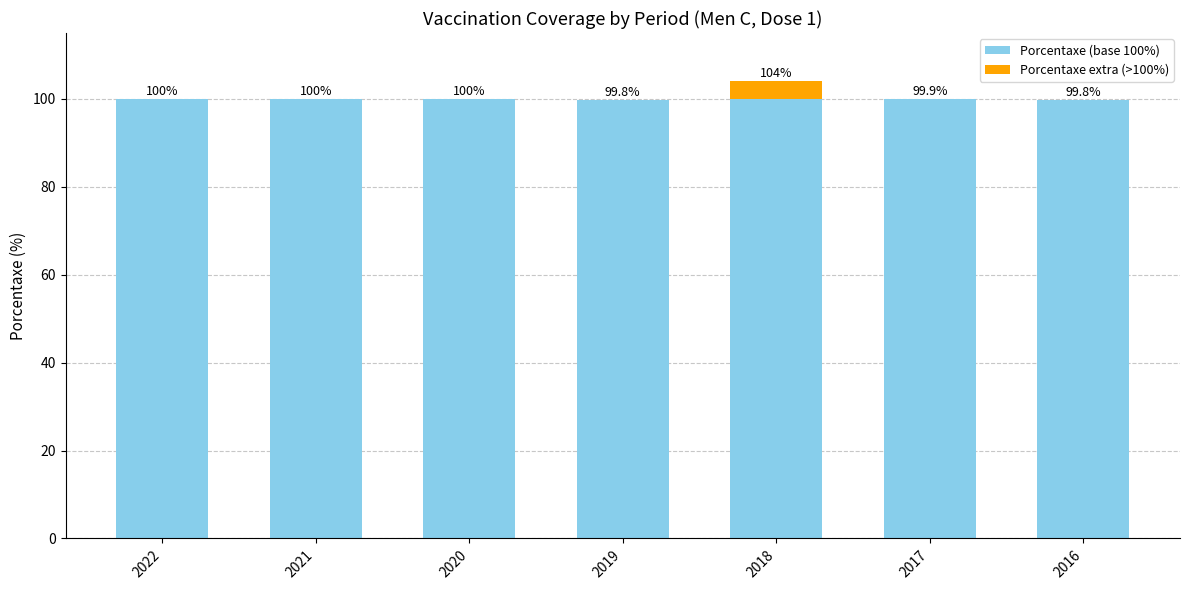

At which category is the sum across all series the highest?

2018